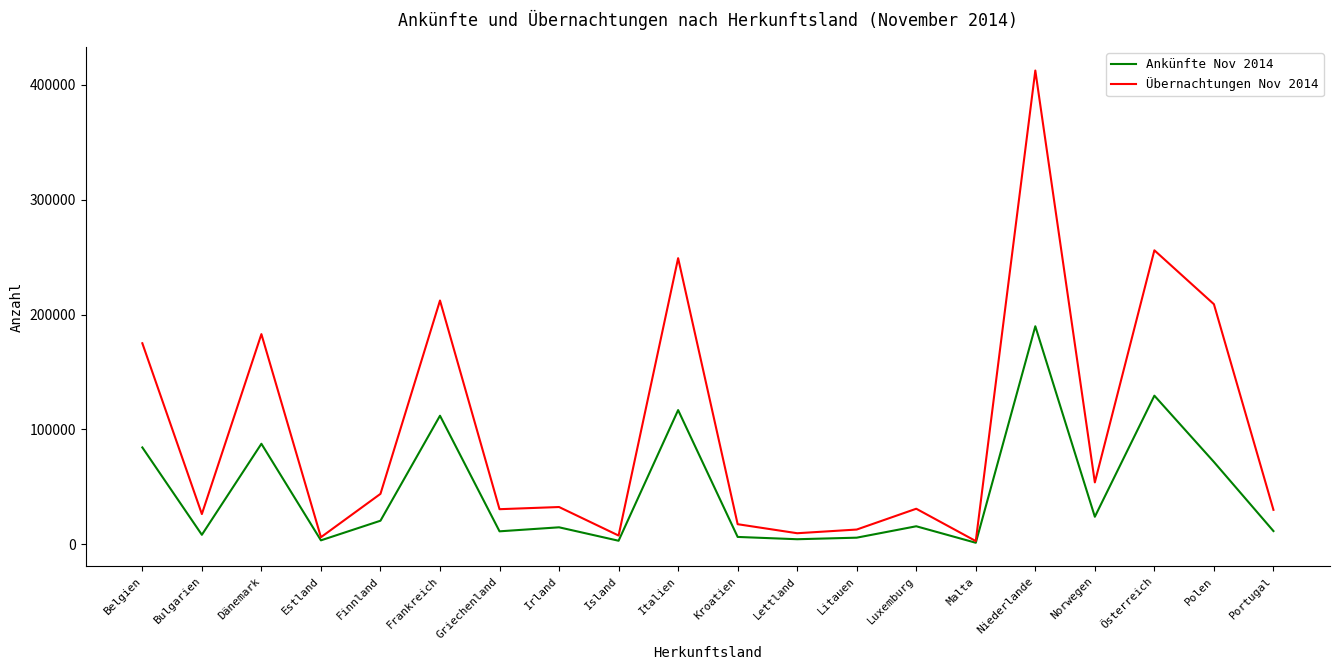

How many distinct data groups are displayed?

2